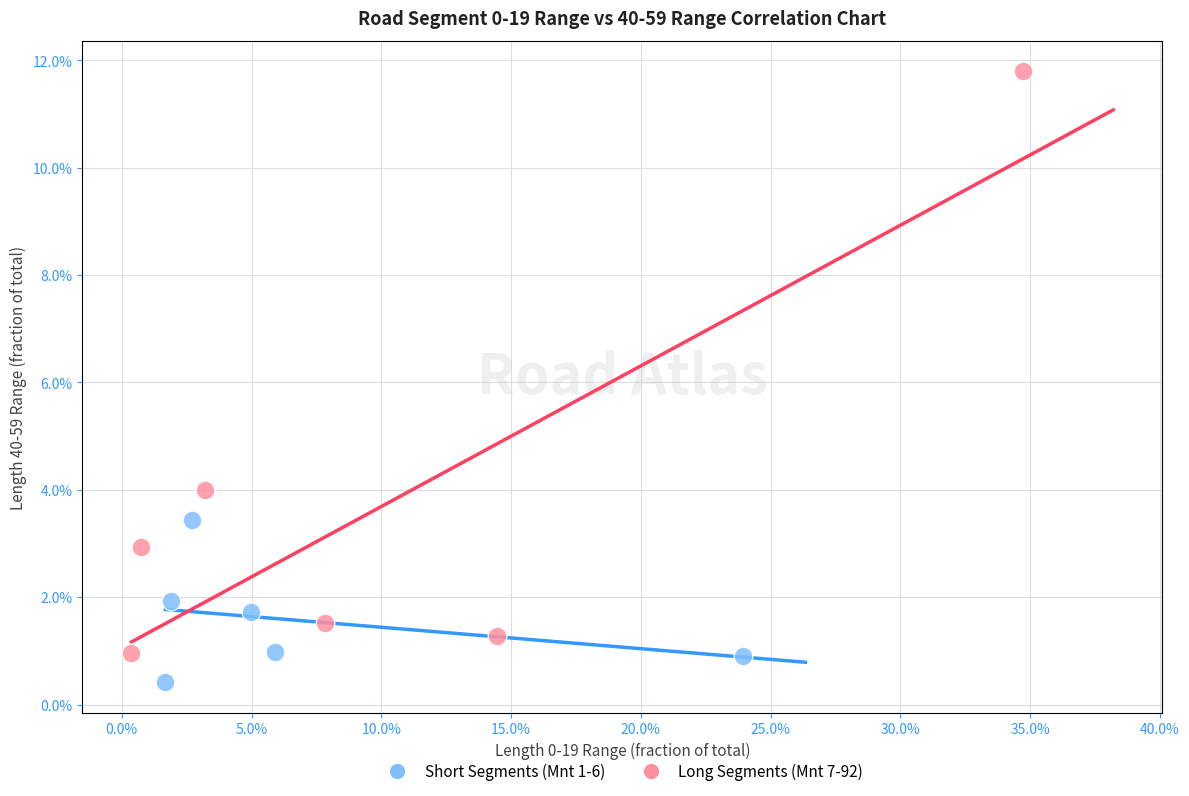

What are all the series names shown in the legend?

Short Segments (Mnt 1-6), Long Segments (Mnt 7-92)